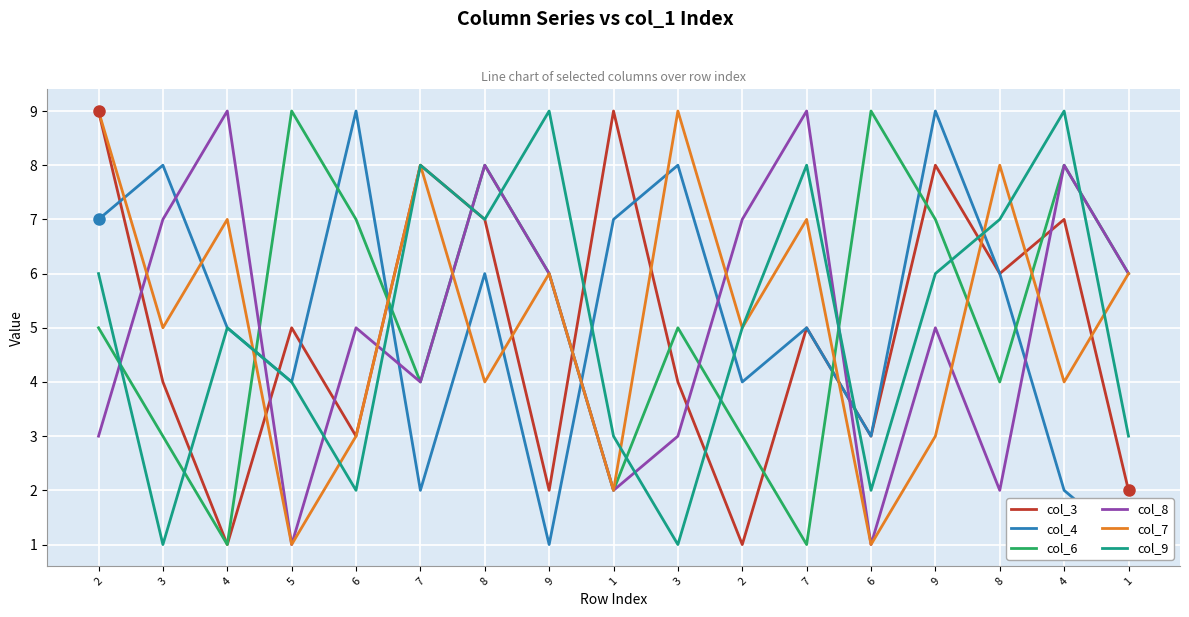

Between 8 and 1, which is larger?

1